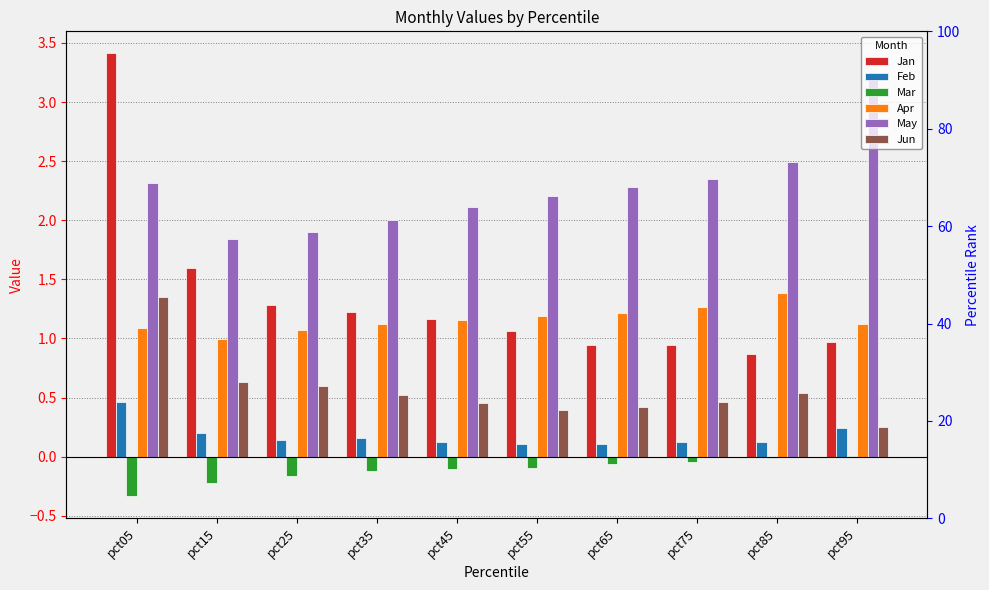

Are the bars horizontal?

No